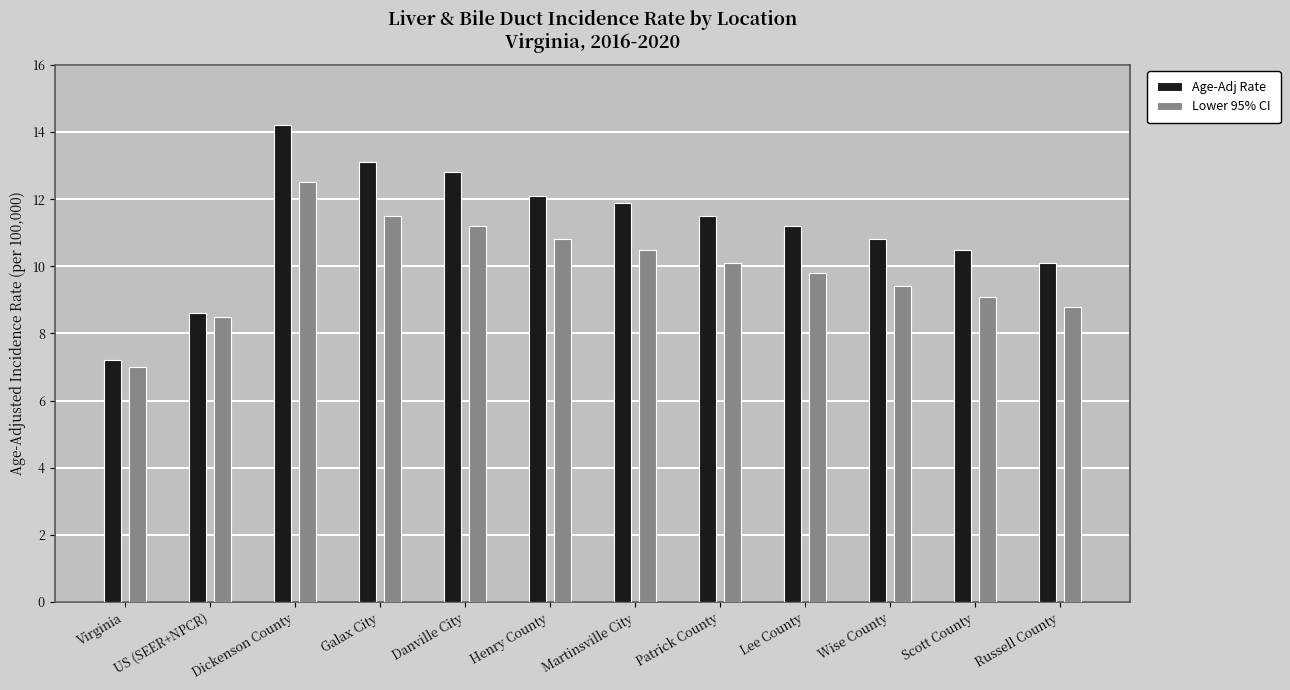

Reading left to right, transcribe all the data shown in this chart.

Age-Adj Rate: 7.2	8.6	14.2	13.1	12.8	12.1	11.9	11.5	11.2	10.8	10.5	10.1
Lower 95% CI: 7.0	8.5	12.5	11.5	11.2	10.8	10.5	10.1	9.8	9.4	9.1	8.8